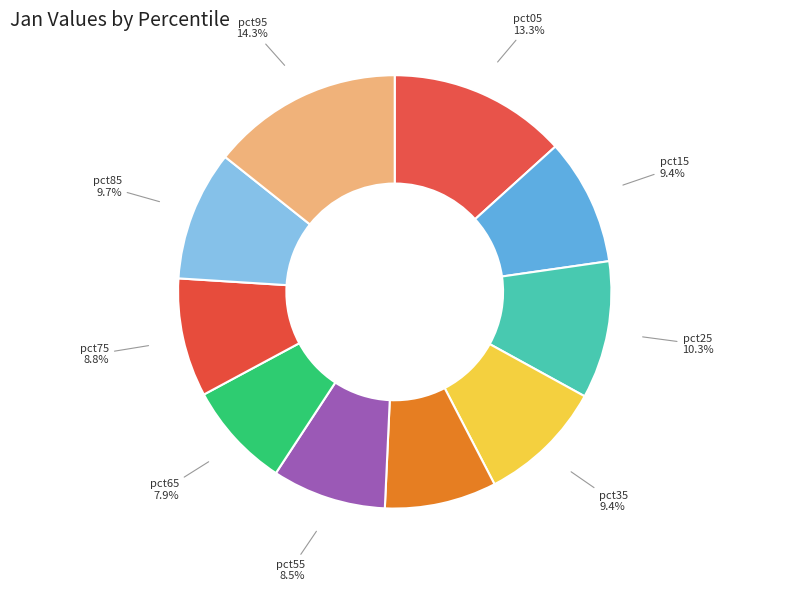

Count the number of slices in the pie.

10